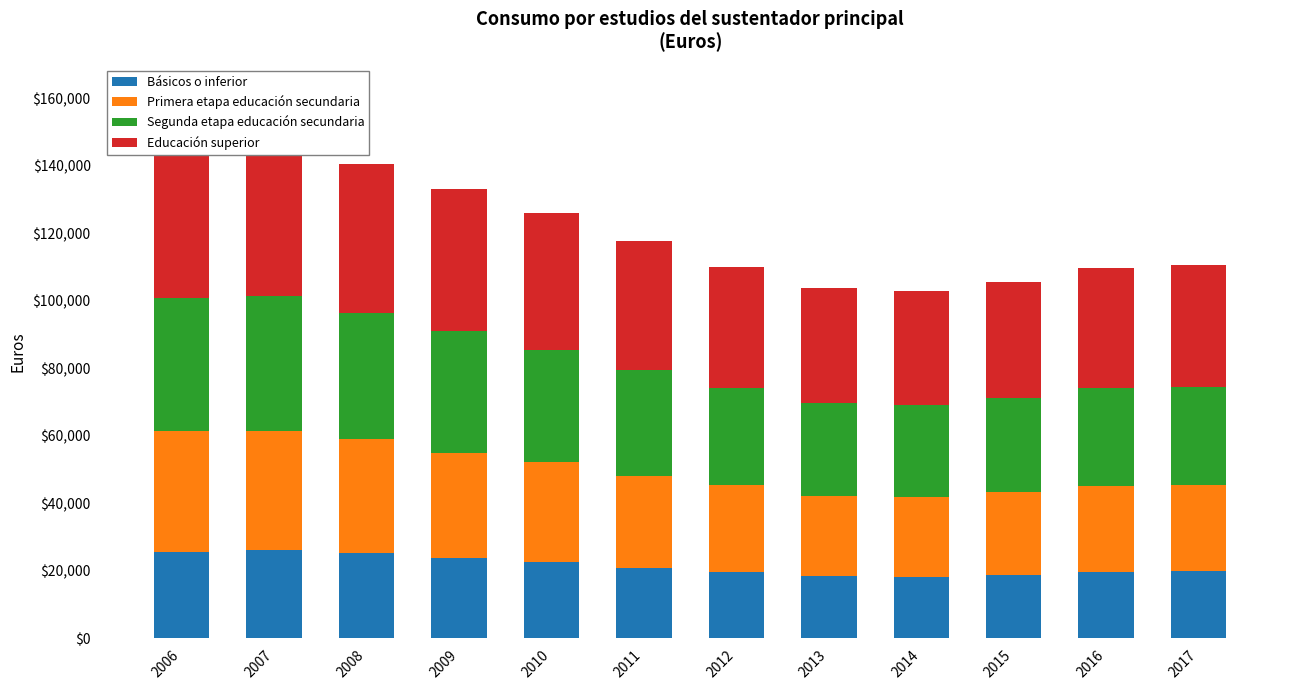

Rank the series at 2015 from lowest to highest value.

Básicos o inferior, Primera etapa educación secundaria, Segunda etapa educación secundaria, Educación superior